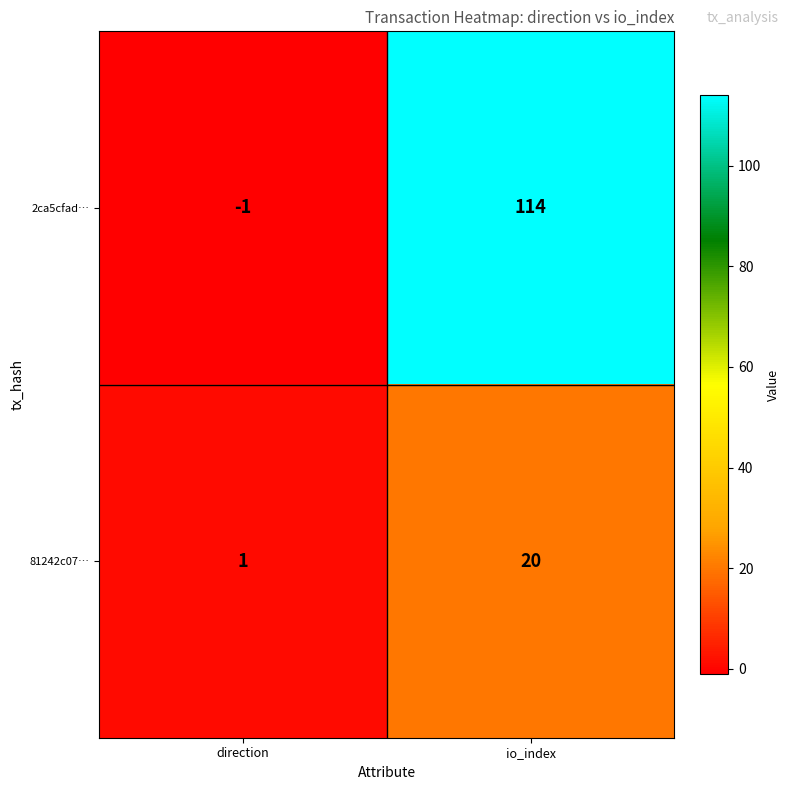

What is the spread (max minus min) of values at direction?

2